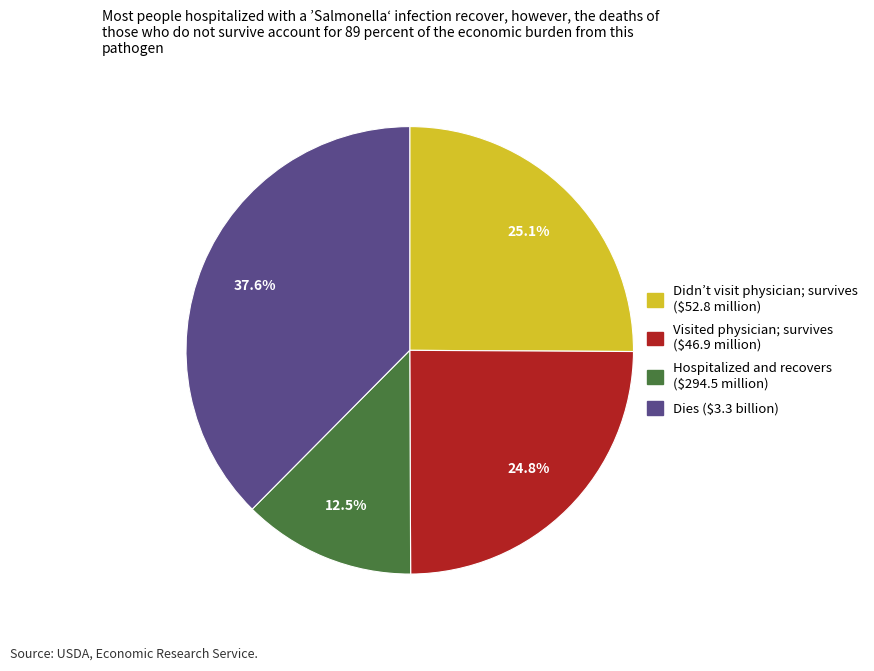

Does any single category account for the majority?

No